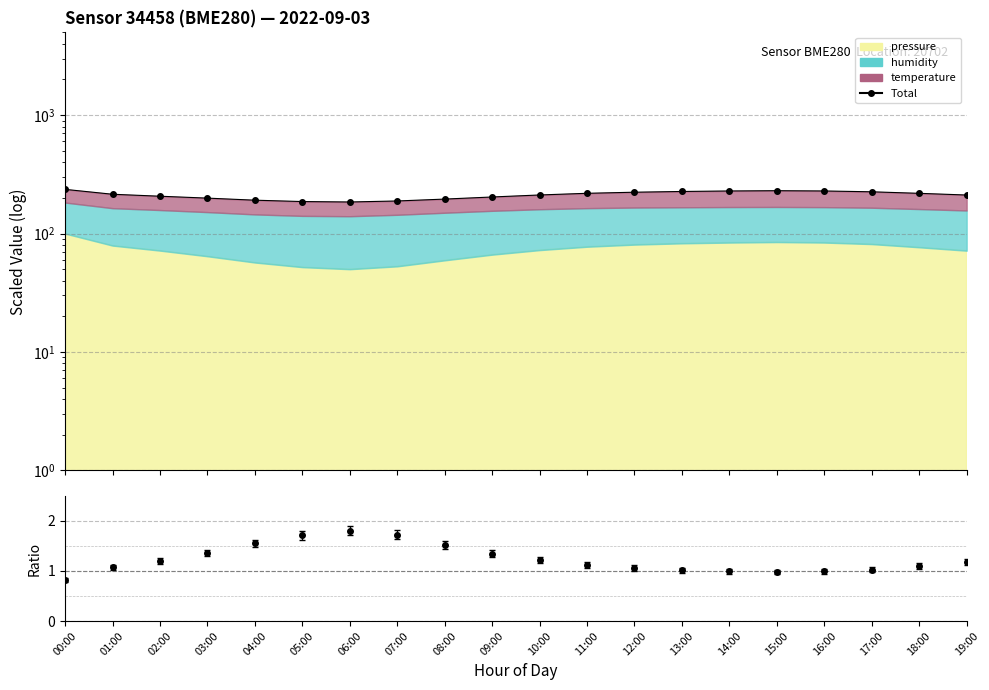

The value at 12:00 is 223.5. True or false?

True